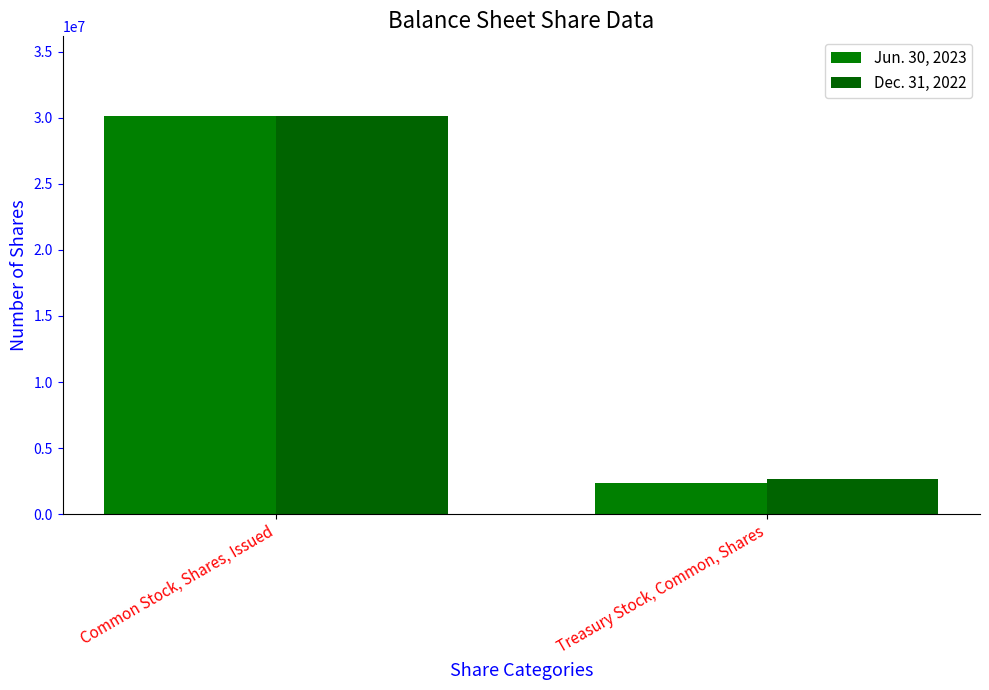

How many categories are shown in the chart?

2